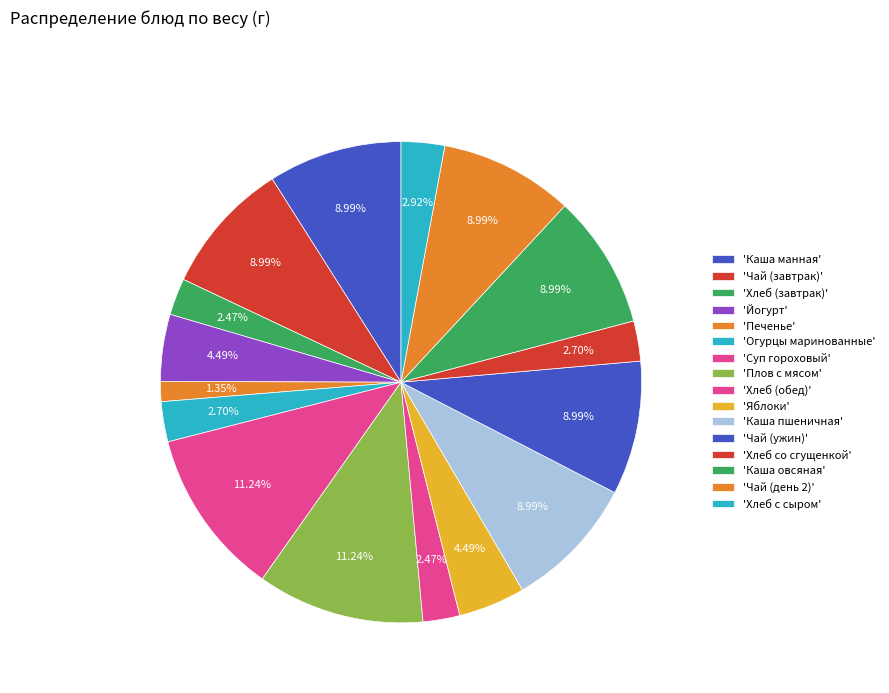

How many slices are in this pie chart?

16